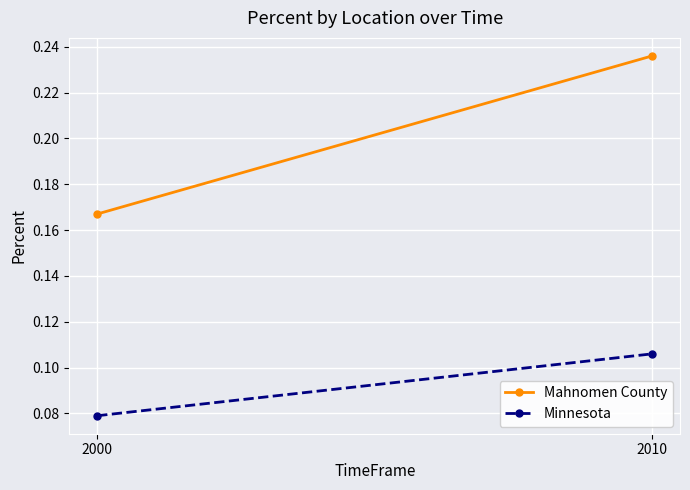

Reading right to left, list all the values displayed in this chart.

Mahnomen County: 2010=0.2	2000=0.2
Minnesota: 2010=0.1	2000=0.1